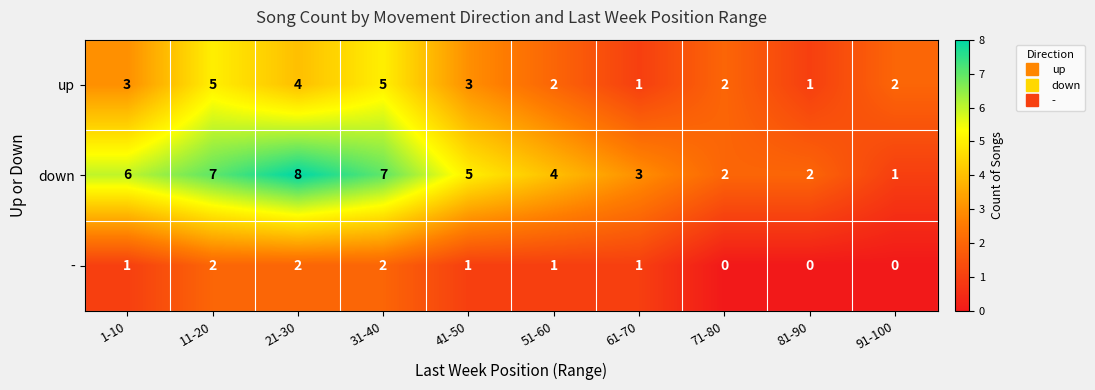

What is the greatest value displayed?

8